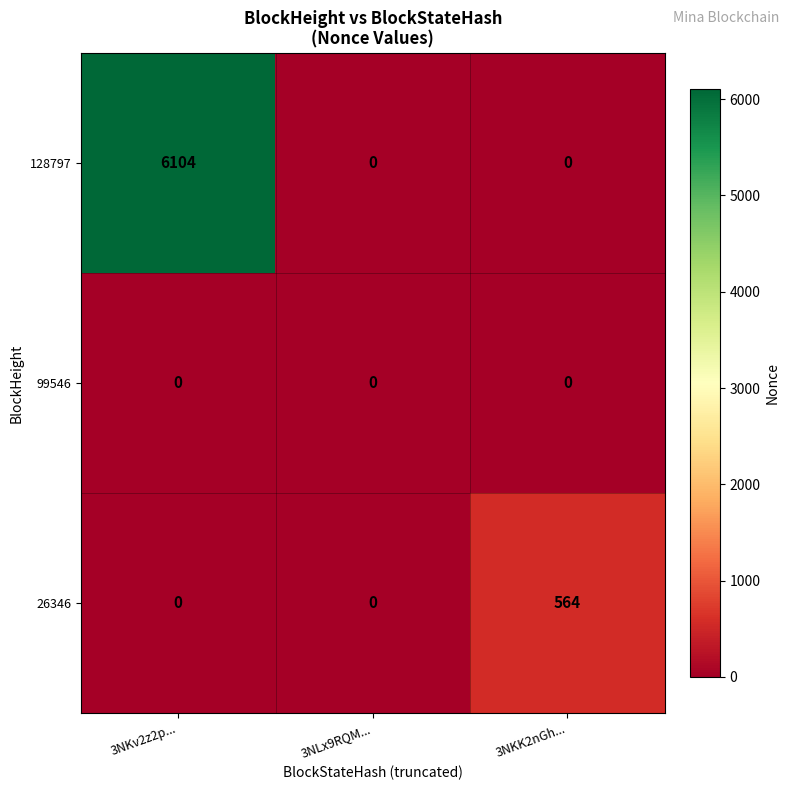

List the series in order of their peak value, highest first.

128797, 26346, 99546